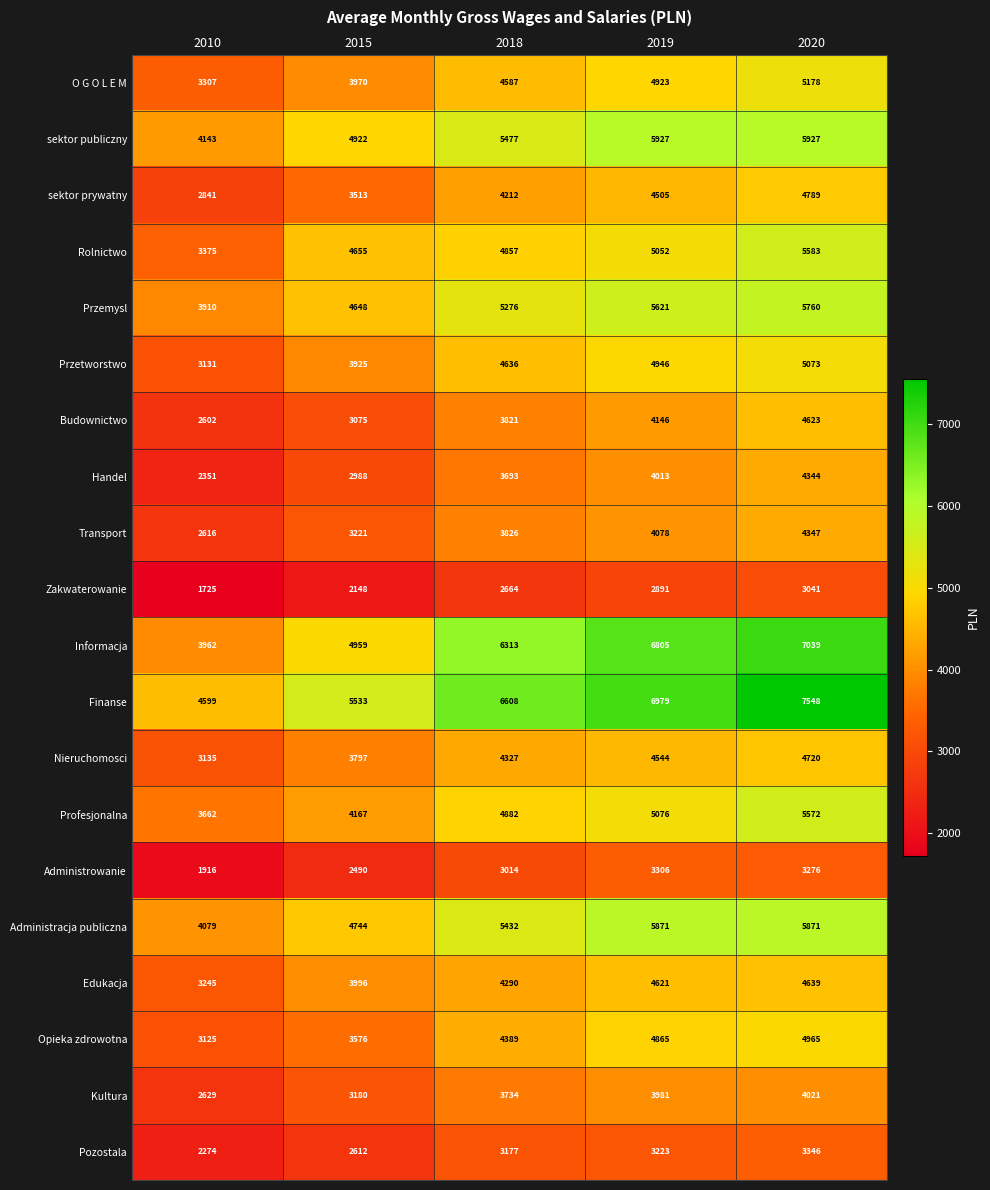

What is the difference between the highest and lowest values at 2010?

2874